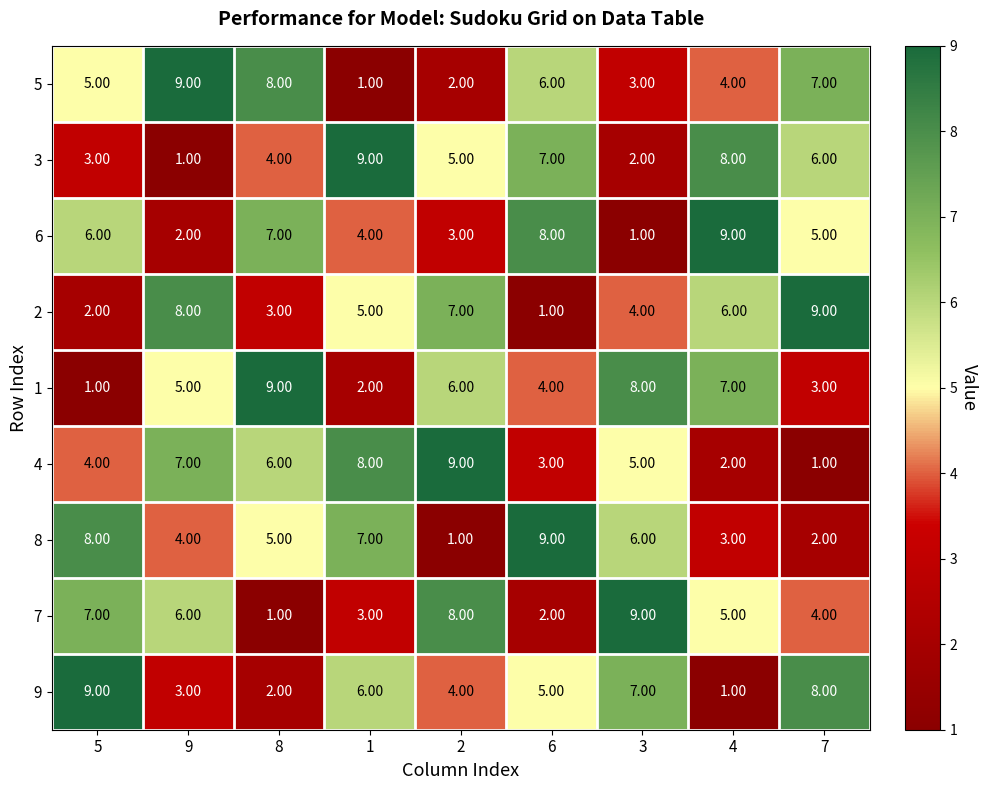

Between 9 and 3, which series saw the biggest shift?

5